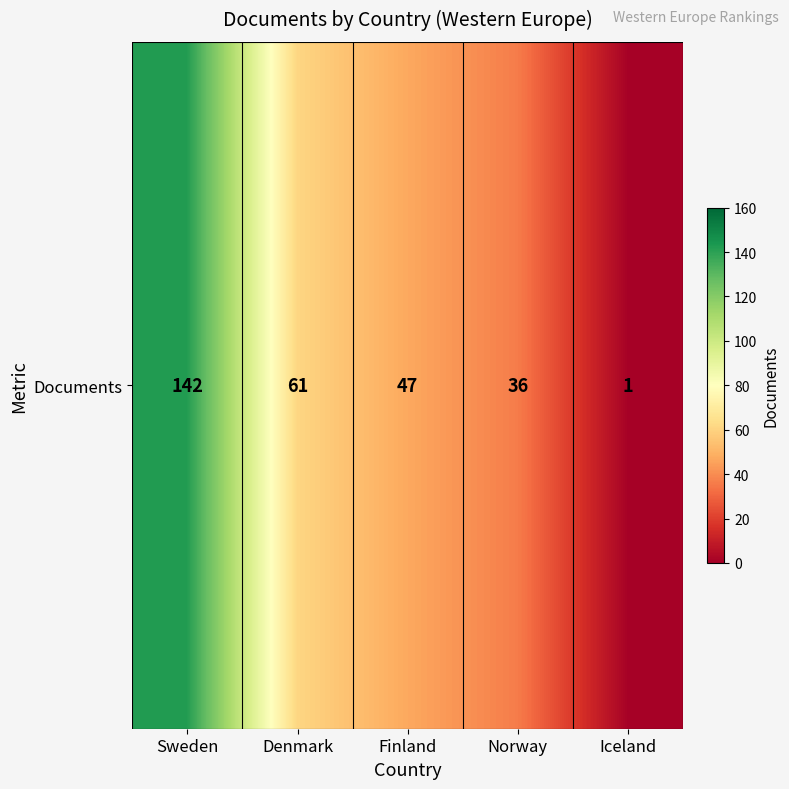

What is the greatest value displayed?

142